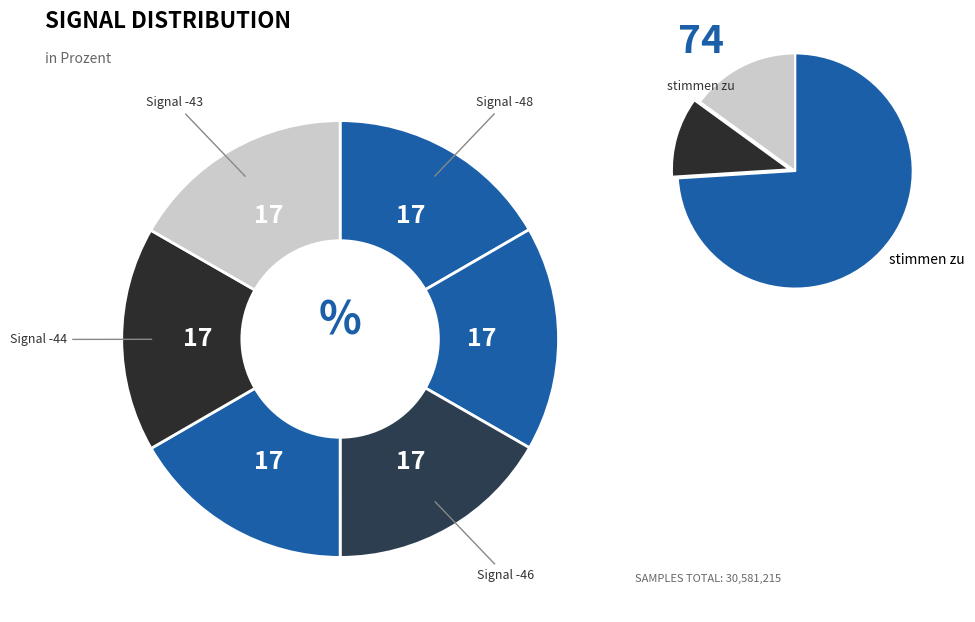

Does -46 represent more than half of the total?

No